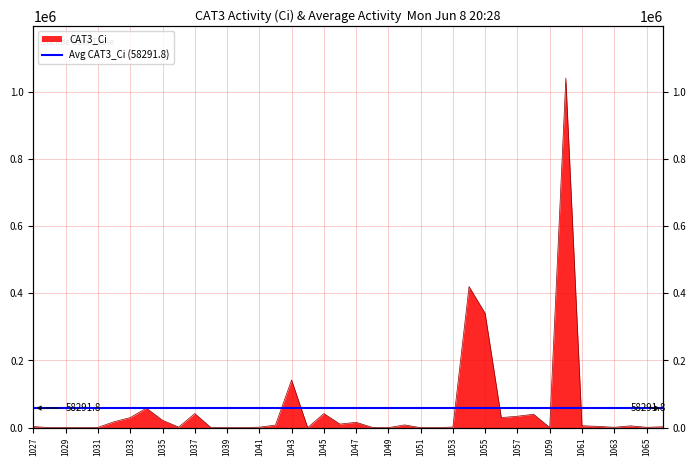

What is the sum of the values at 1058 and 1060?

1080000.0